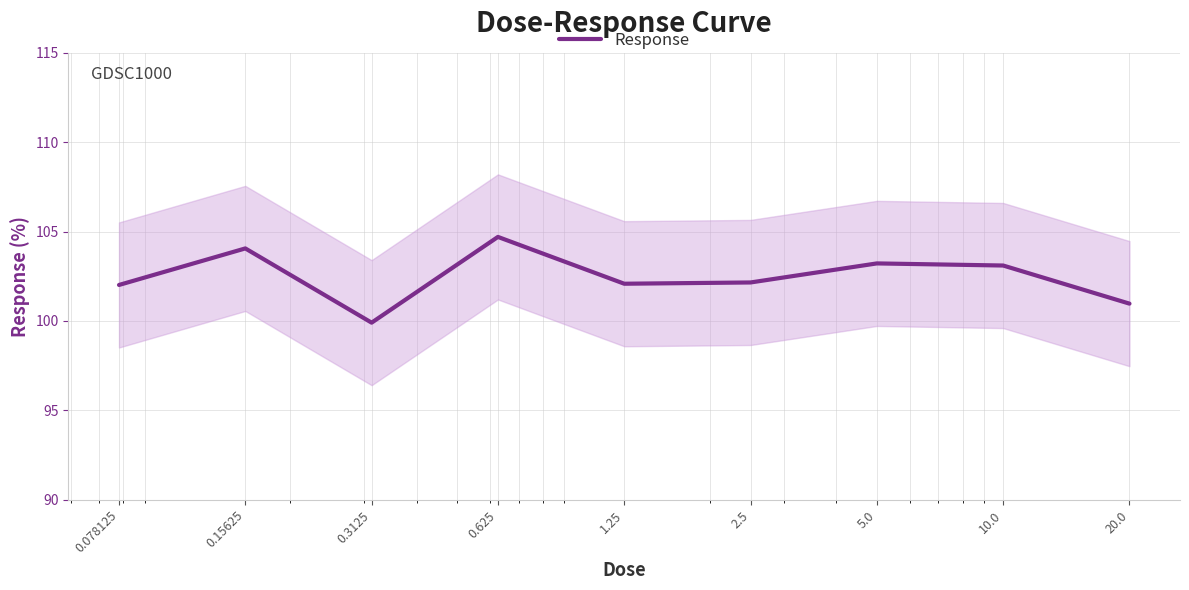

Reading left to right, list all the values displayed in this chart.

0.078125=102.0	0.15625=104.1	0.3125=99.9	0.625=104.7	1.25=102.1	2.5=102.2	5.0=103.2	10.0=103.1	20.0=101.0